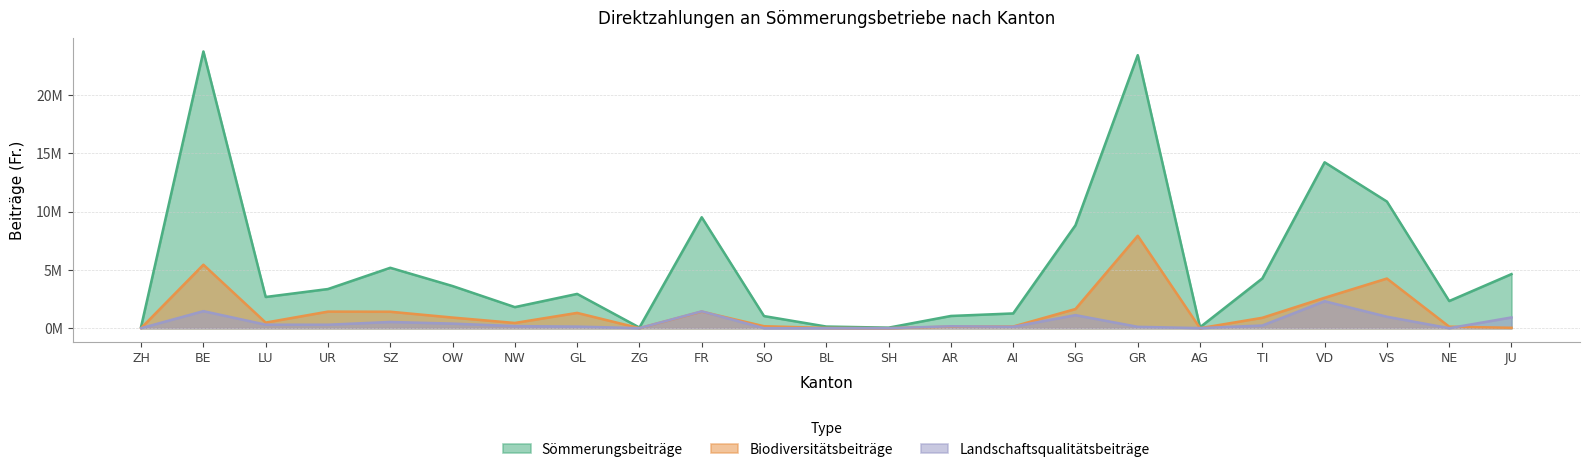

List the labels in order of Landschaftsqualitätsbeiträge value, smallest first.

ZH, SO, BL, SH, NE, ZG, AG, GR, AI, GL, AR, NW, TI, UR, LU, OW, SZ, JU, VS, SG, FR, BE, VD